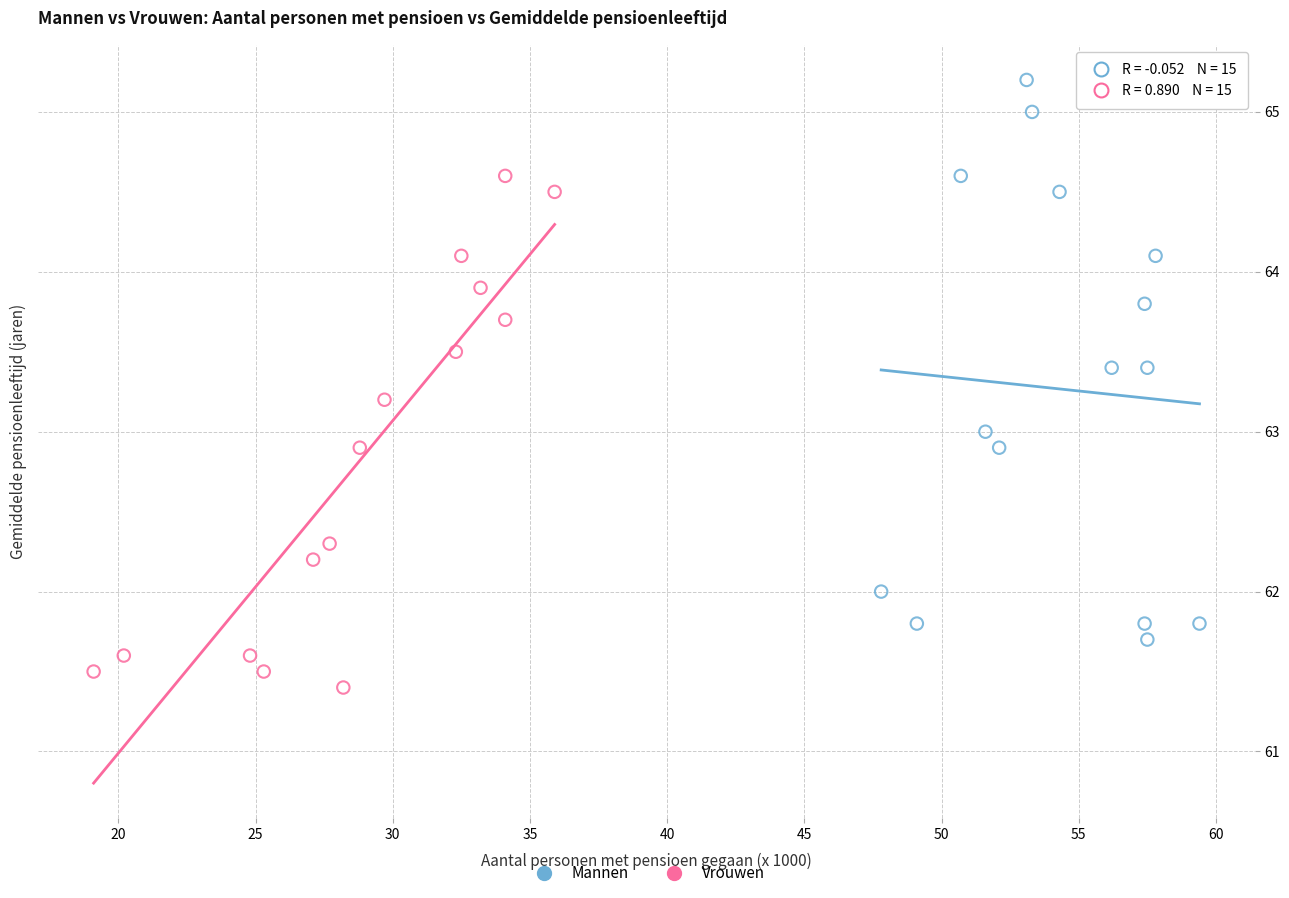

Which series contains the highest Y value?

Mannen